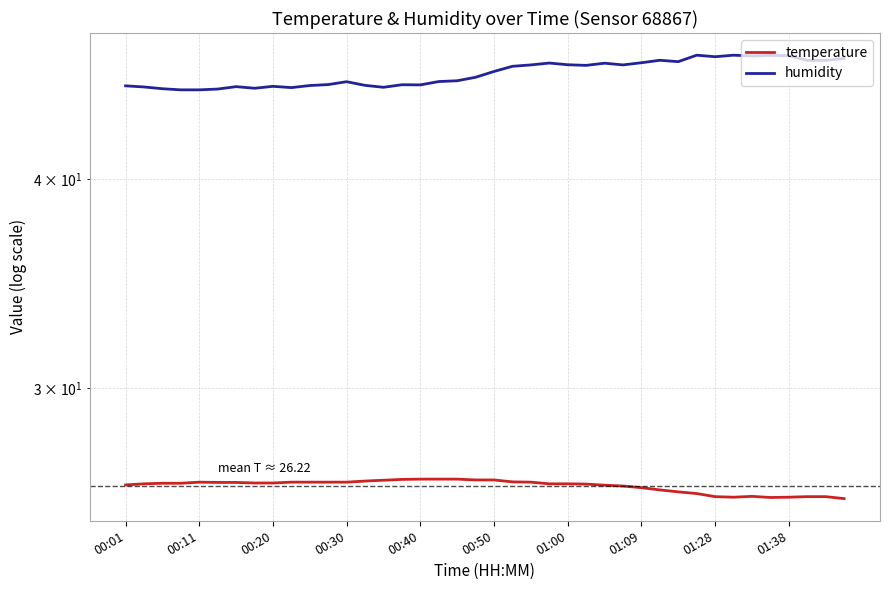

True or false: humidity and temperature cross at least once.

False